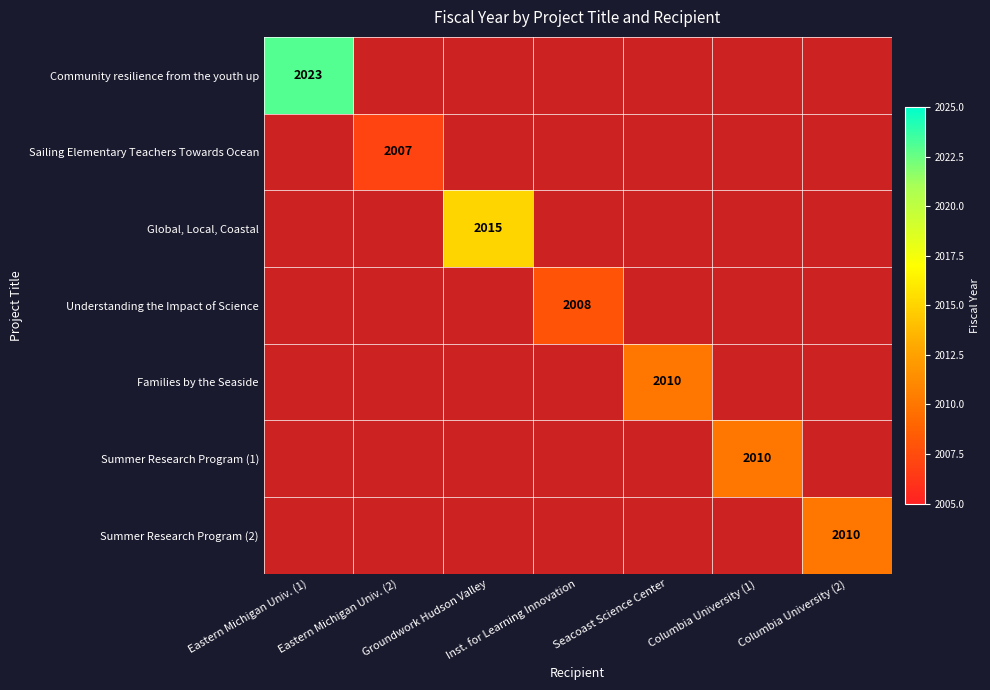

Which label corresponds to the smallest value in the chart?

Eastern Michigan Univ. (2)